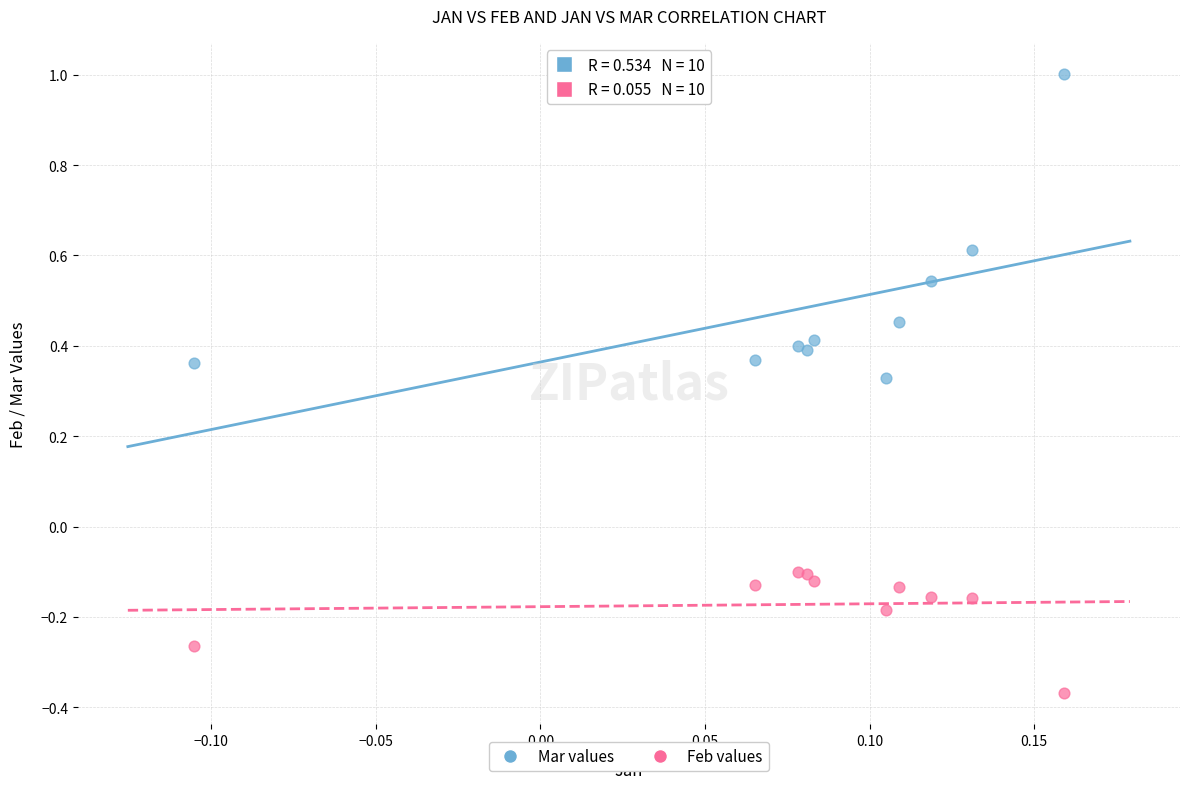

What are all the series names shown in the legend?

Mar values, Feb values